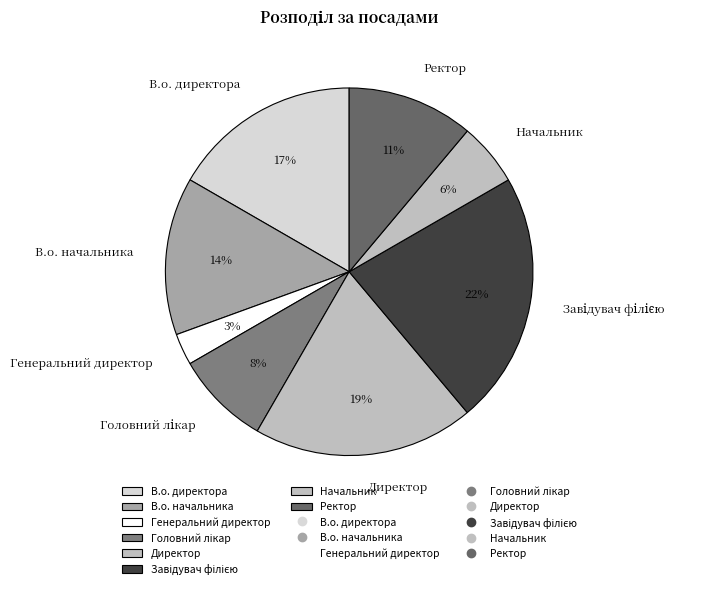

Combined, do Ректор and Генеральний директор account for over 50%?

No